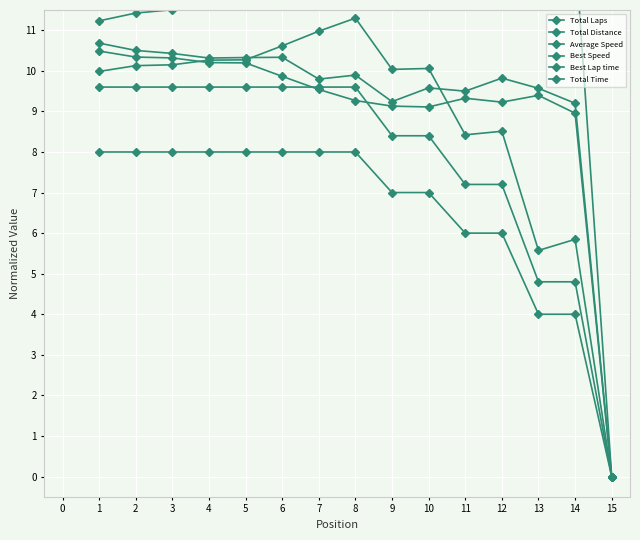

At how many categories does at least one series exceed 12?

8